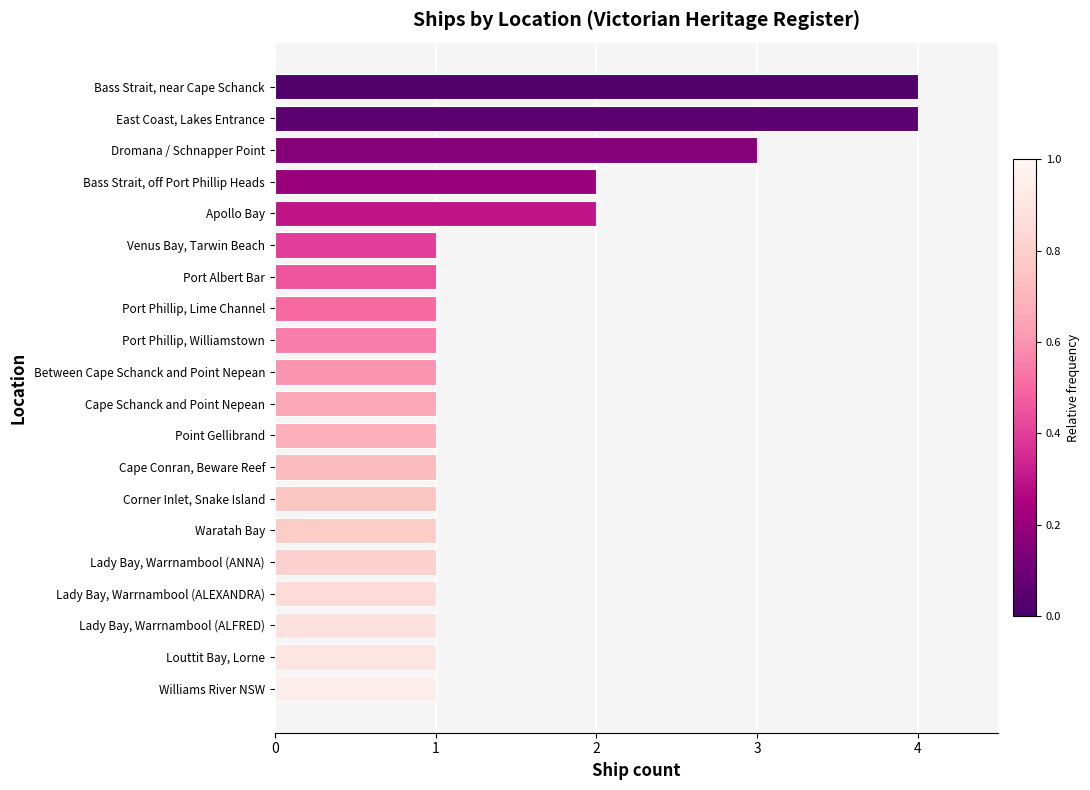

True or false: the data shows 1 at Point Gellibrand.

True